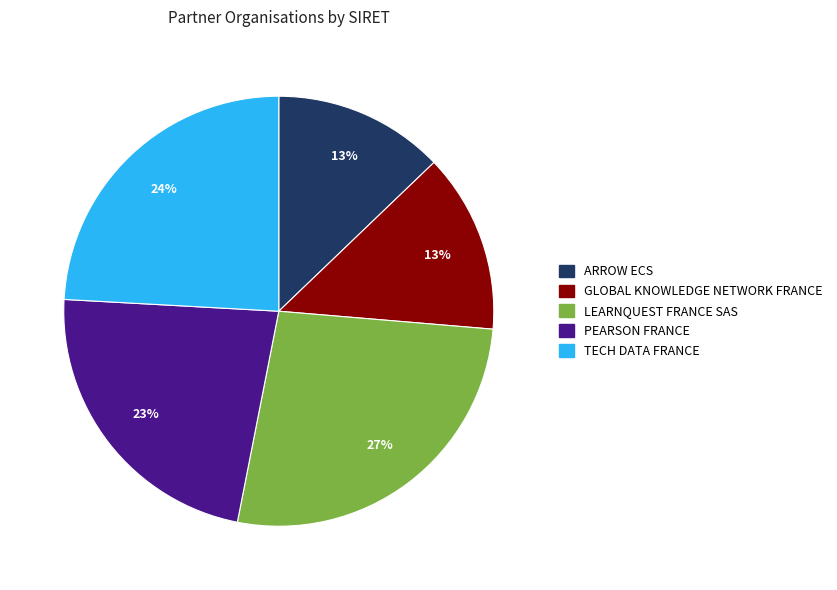

How many slices are in this pie chart?

5